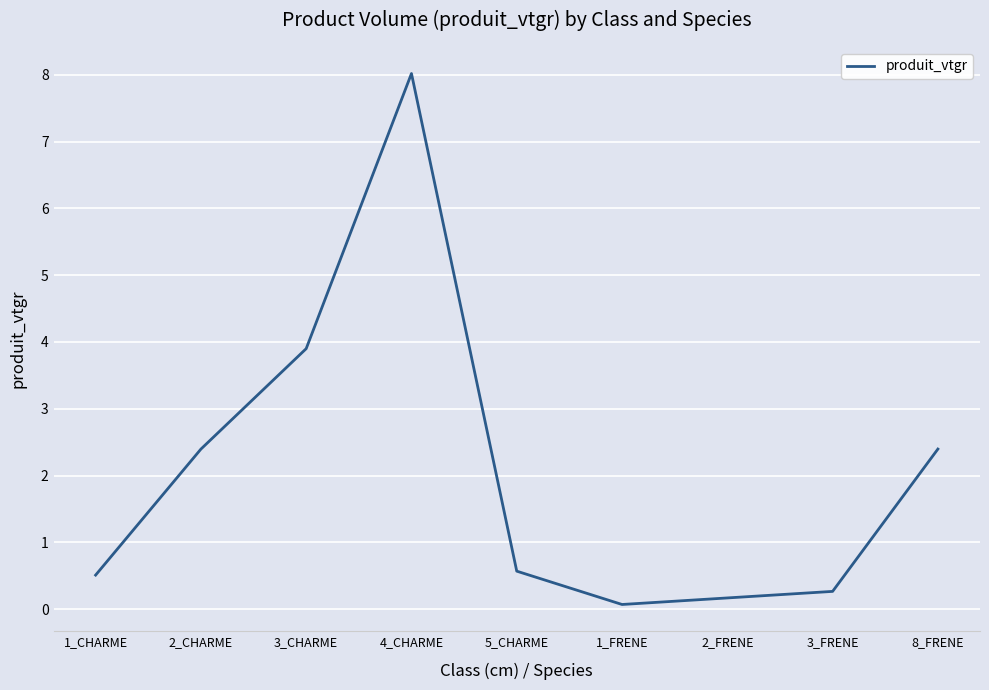

What is the change in value from 3_CHARME to 2_FRENE?

-3.7